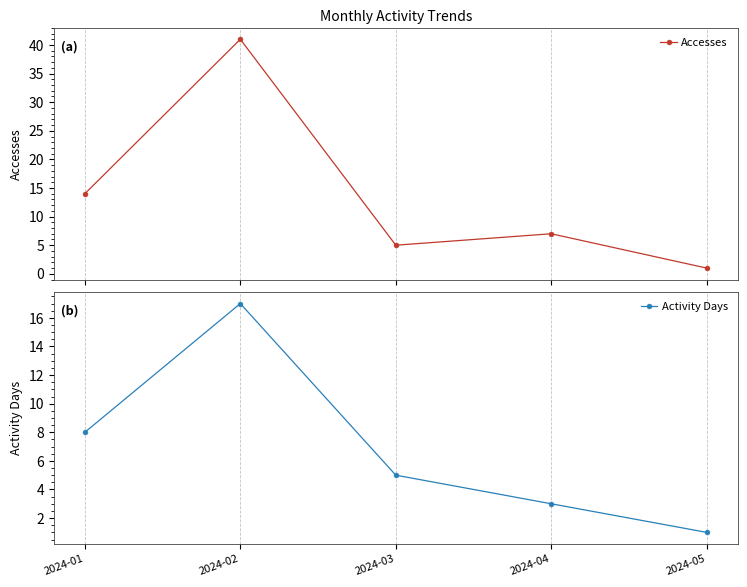

Is the value of Activity Days at 2024-04 greater than the value of Accesses at 2024-04?

No